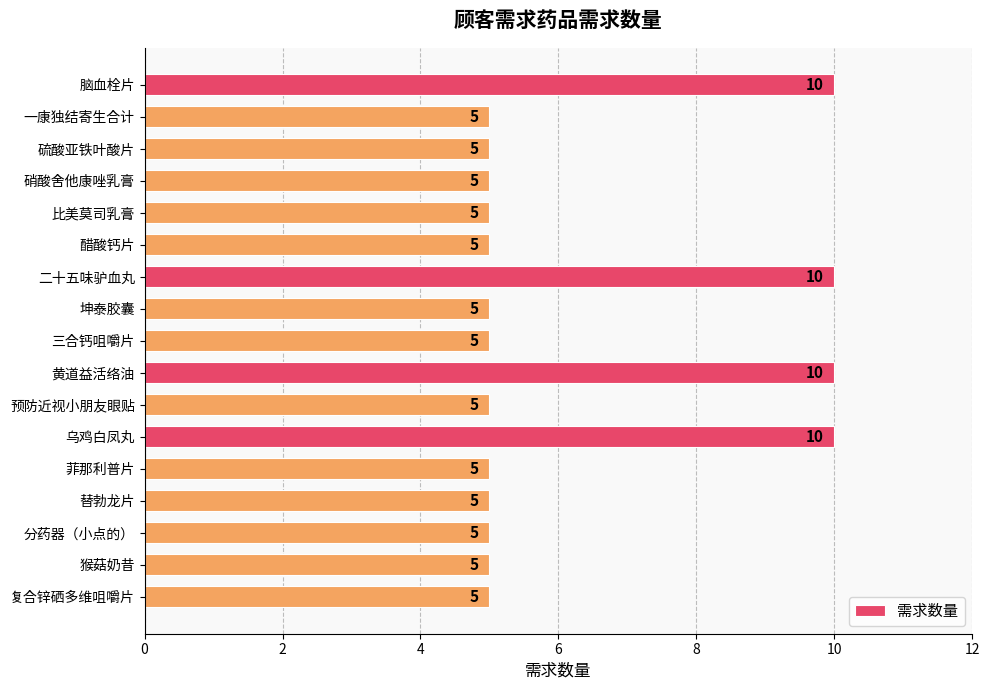

What is the sum of the values at 坤泰胶囊 and 乌鸡白凤丸?

15